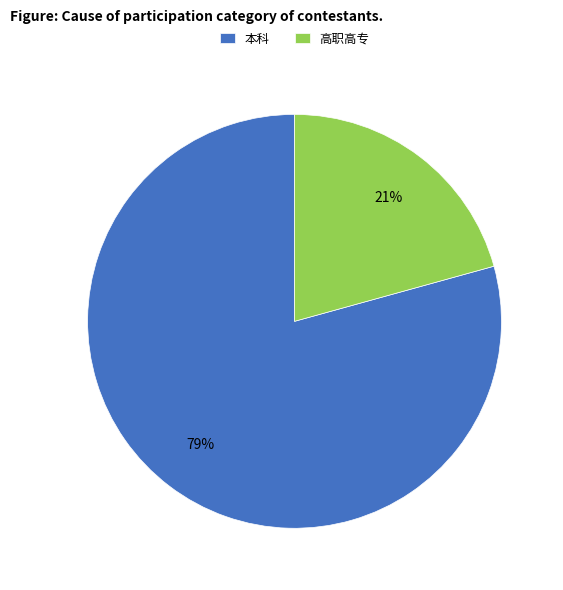

What is the majority slice?

本科